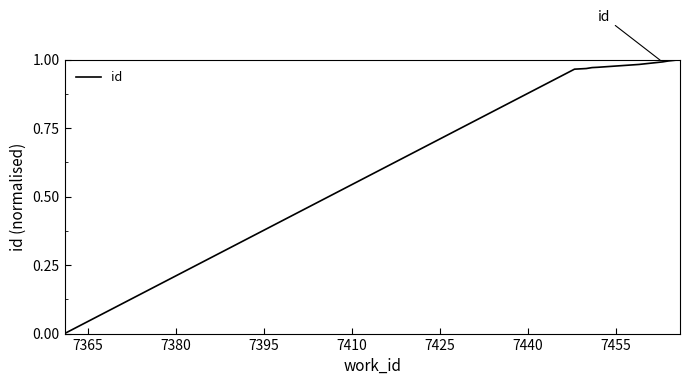

What is the sum of all values?

8.8